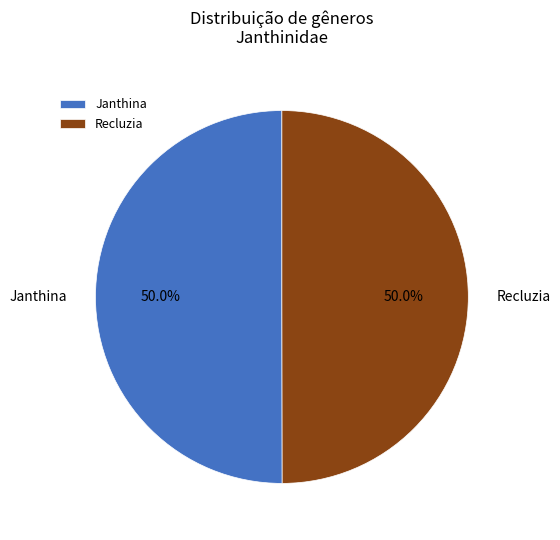

Combined, what portion of the pie is Janthina and Recluzia?

100.0%